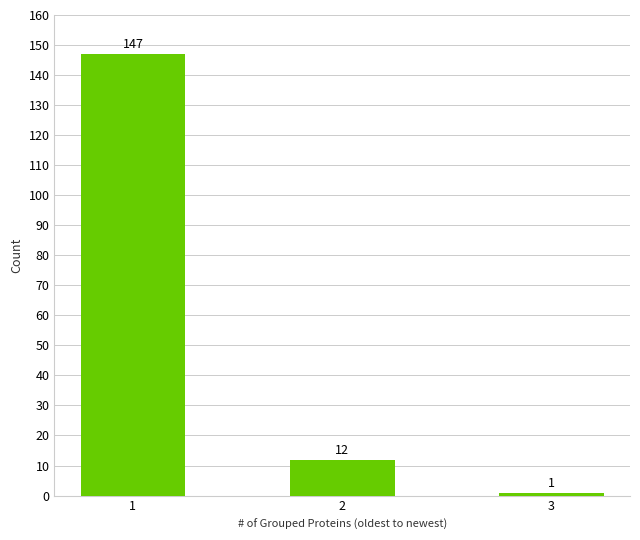

Count the number of data series in this chart.

1